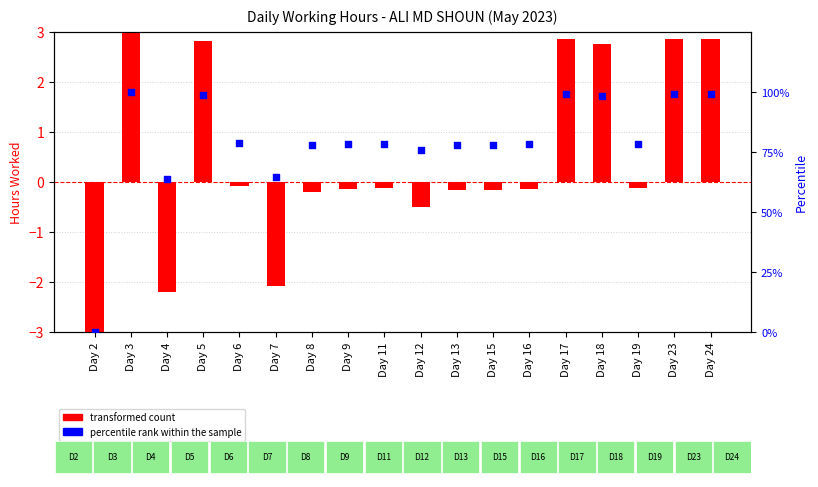

Is the value of transformed count at Day 7 greater than the value of percentile rank within the sample at Day 18?

No